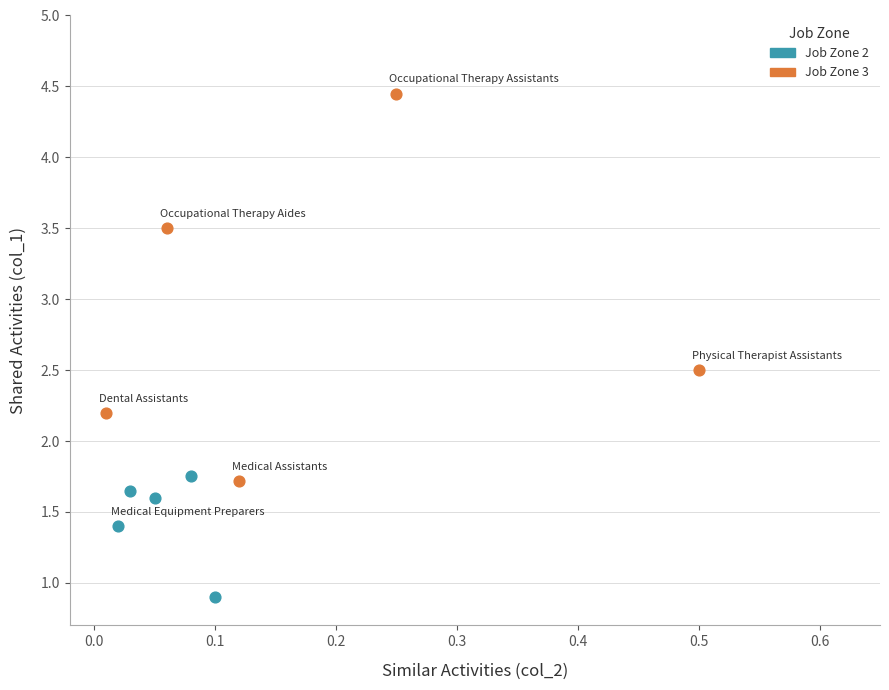

Which series has the widest spread of Y values?

Job Zone 3